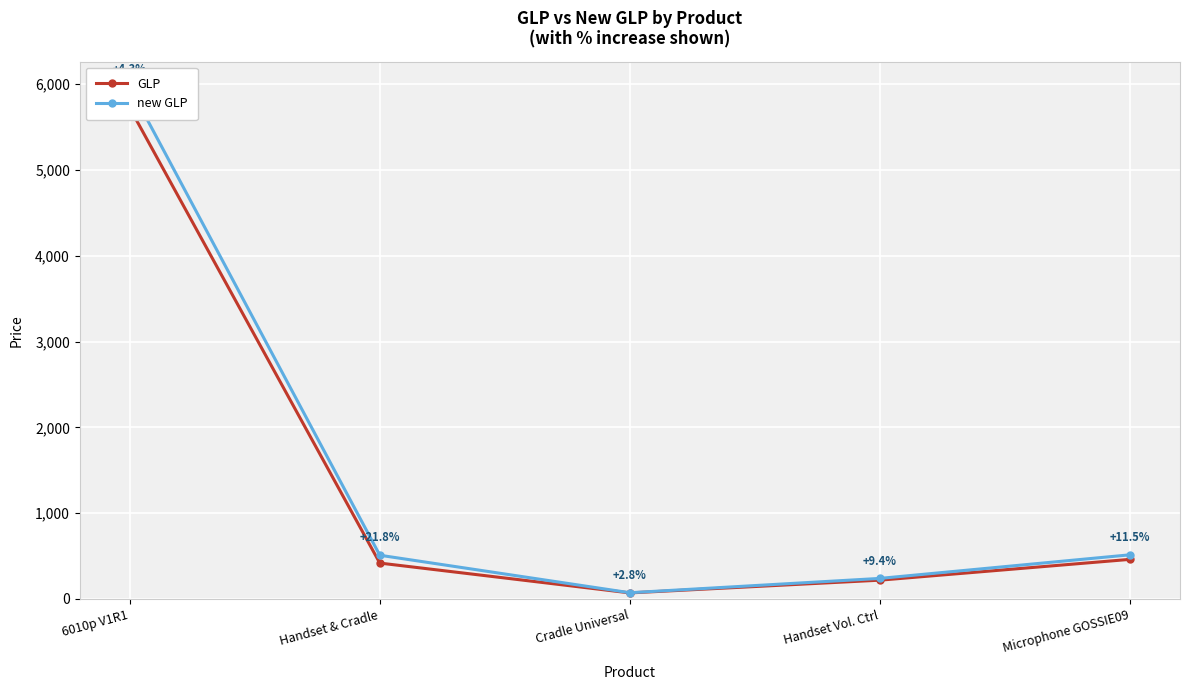

The GLP series shows 557.8 at Handset & Cradle. True or false?

False